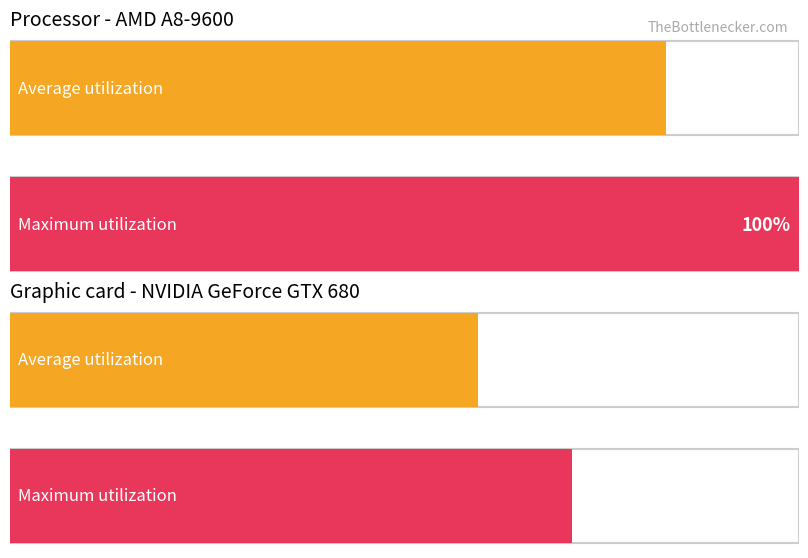

At which category does the chart reach its peak across all series?

1